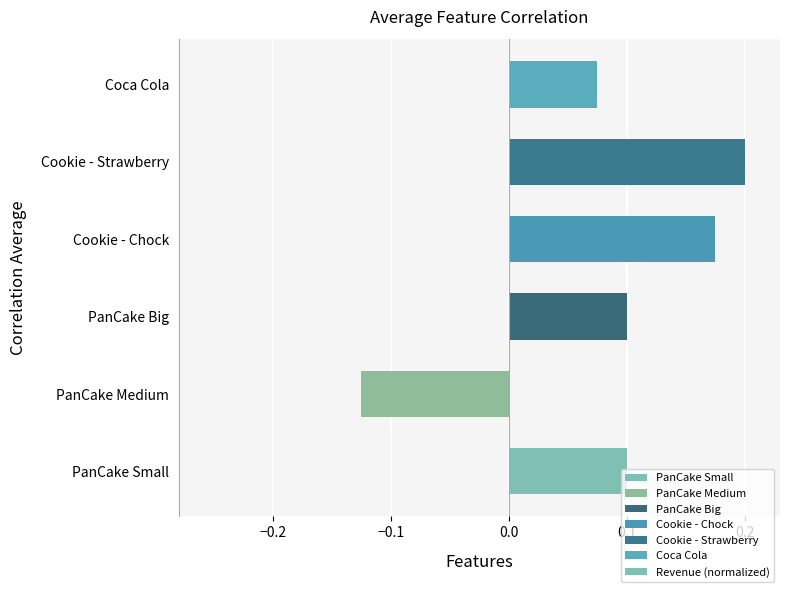

At which category does the chart reach its peak across all series?

Cookie - Strawberry